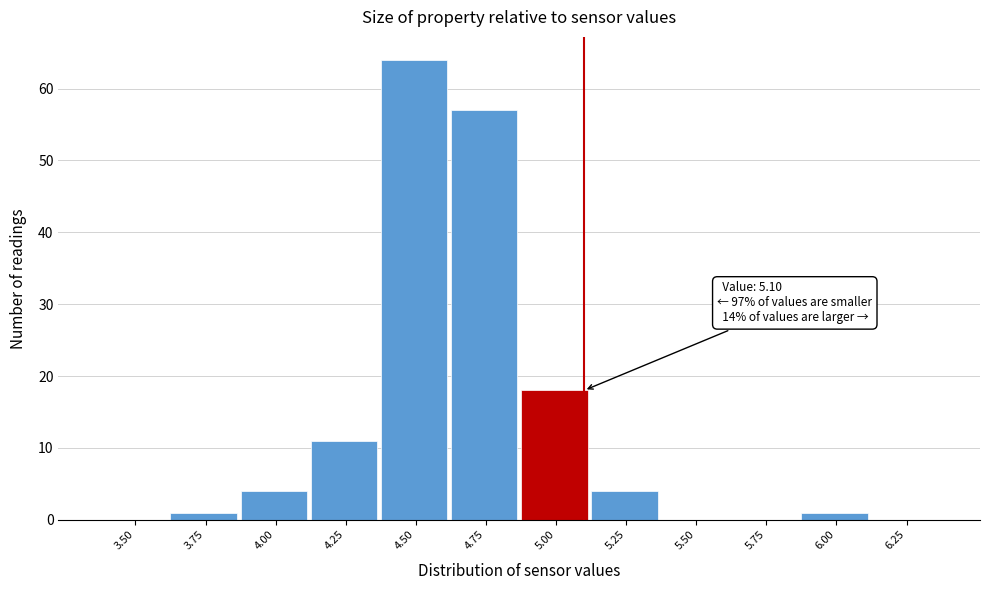

Reading left to right, extract all data points from this chart.

3.50=0	3.75=1	4.00=4	4.25=11	4.50=64	4.75=57	5.00=18	5.25=4	5.50=0	5.75=0	6.00=1	6.25=0